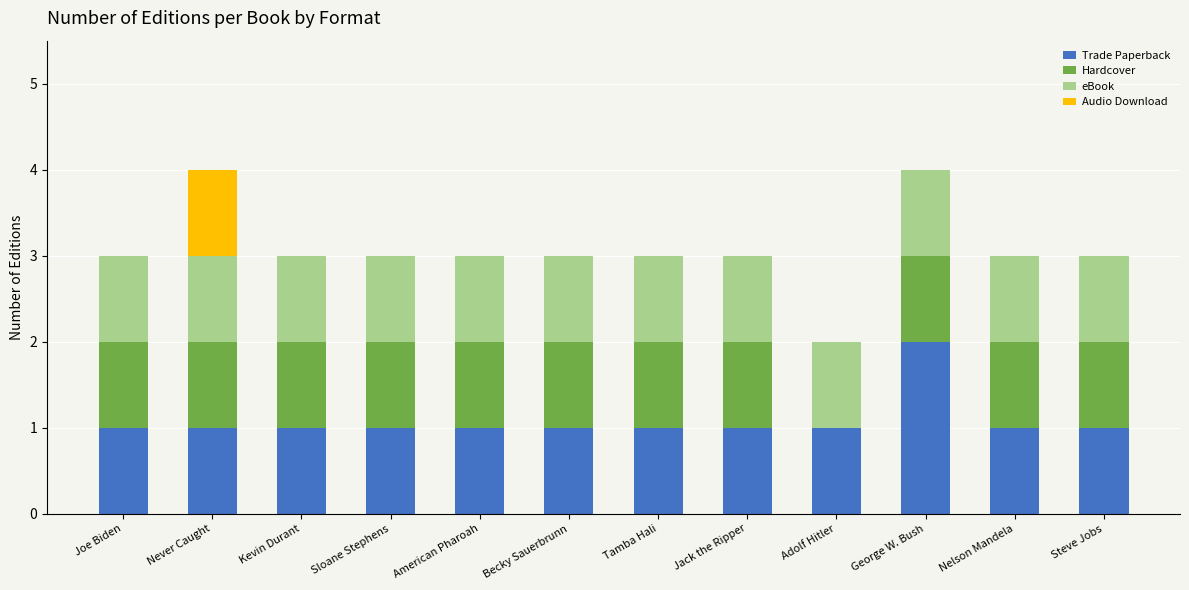

Count the number of categories in the chart.

12